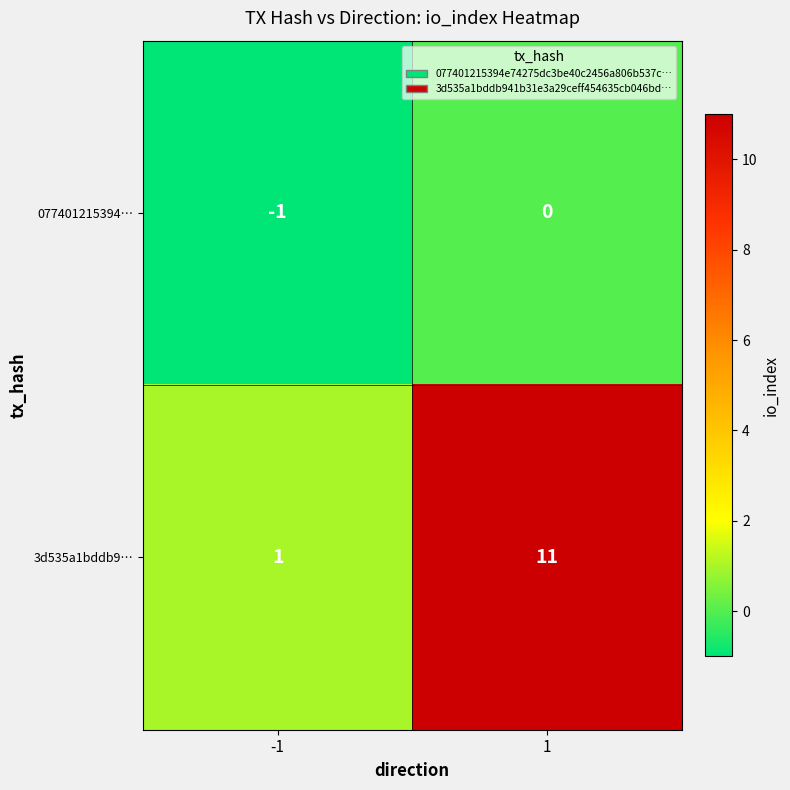

Reading left to right, transcribe all the data shown in this chart.

077401215394…: -1	0
3d535a1bddb9…: 1	11